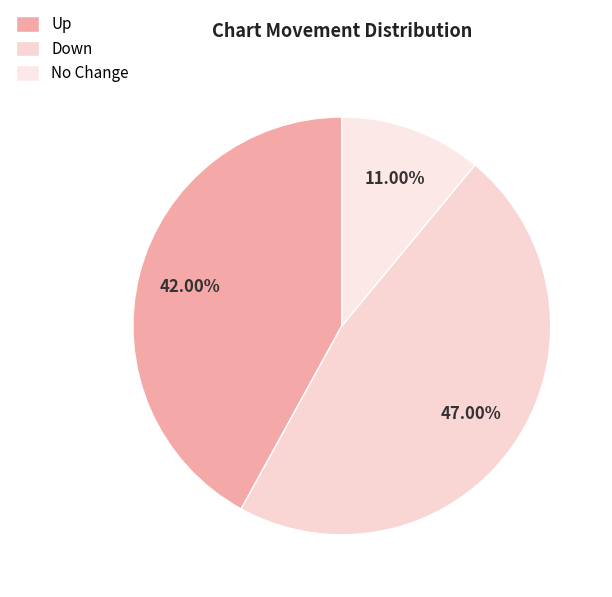

How many slices are in this pie chart?

3